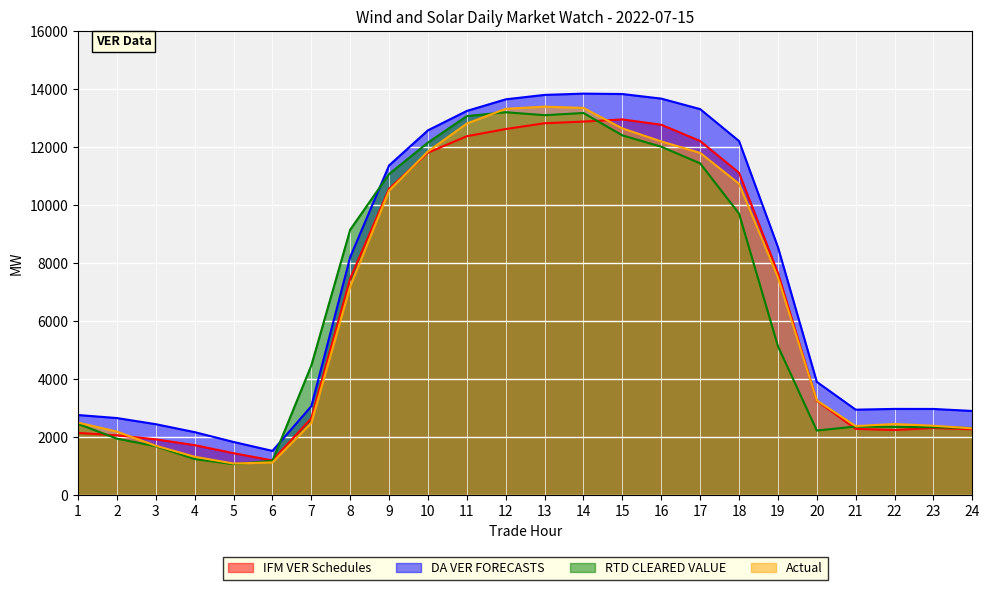

Where is the first local maximum for Actual?

13